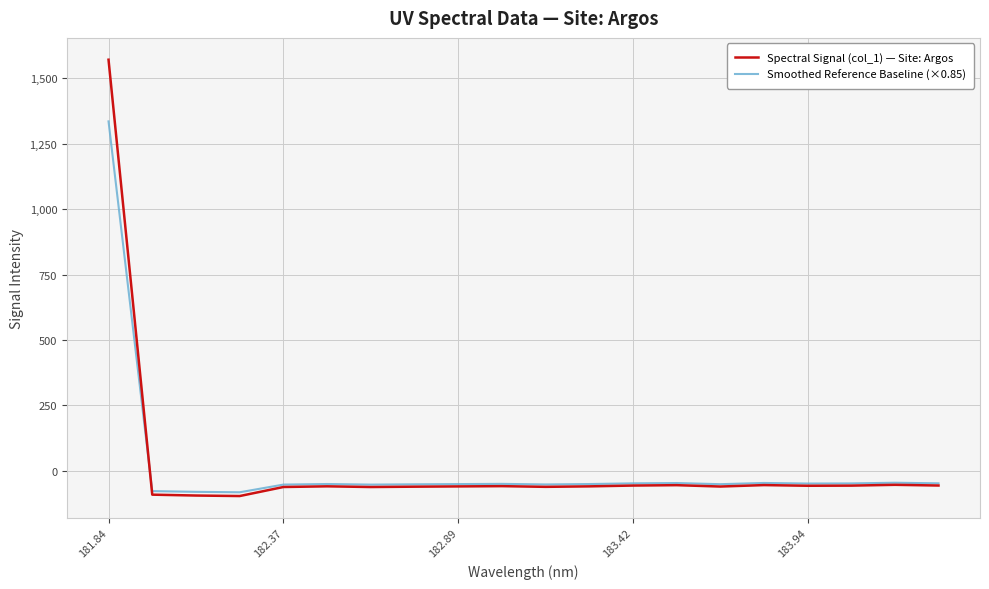

How many values in the Smoothed Reference Baseline (×0.85) series exceed -50?

9